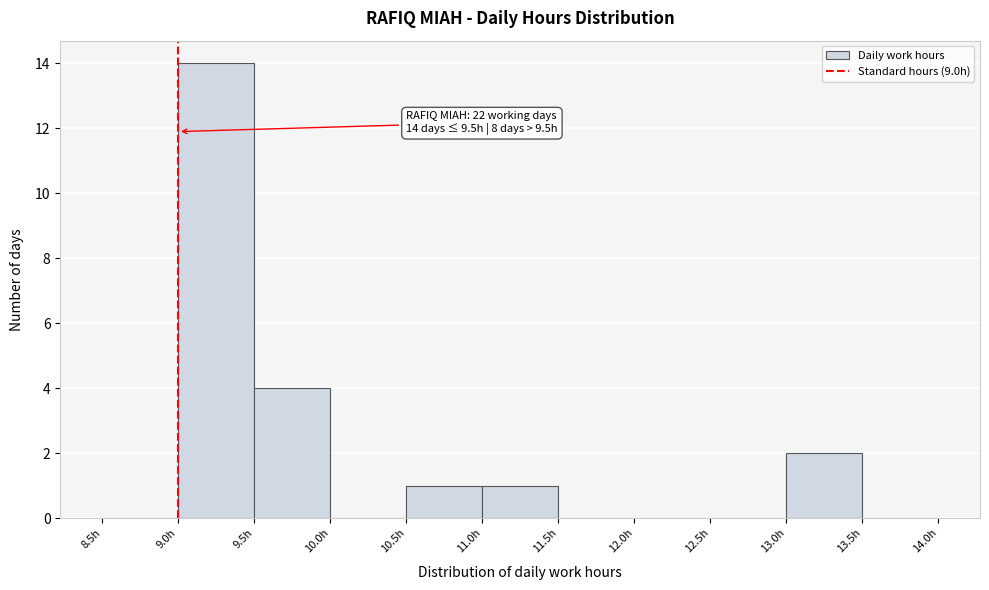

Over which range of the x-axis is the bar tallest?

9.0 to 9.5